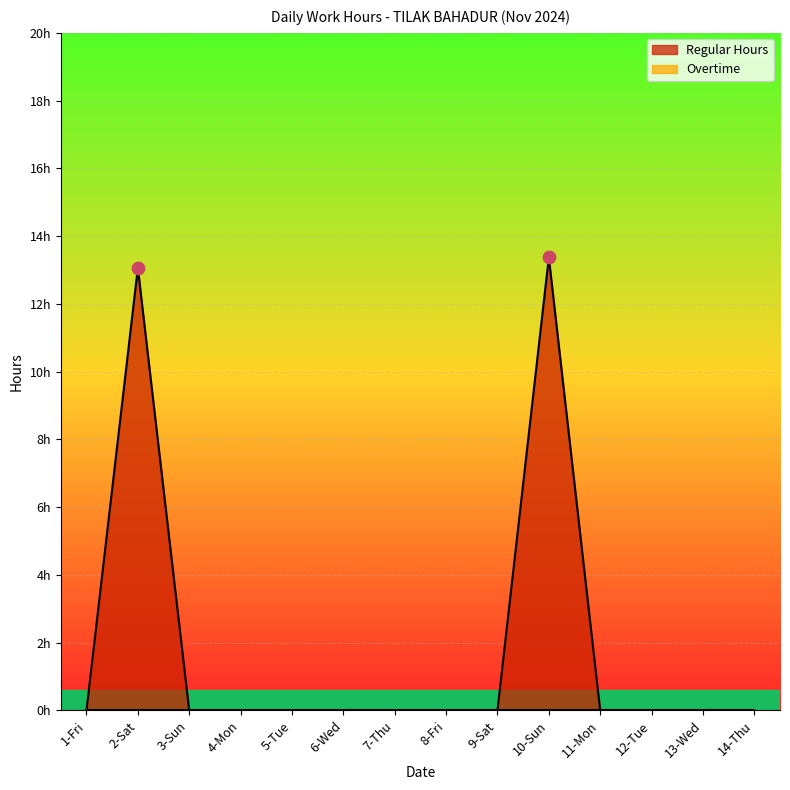

Which has a higher value, 6-Wed or 14-Thu?

6-Wed